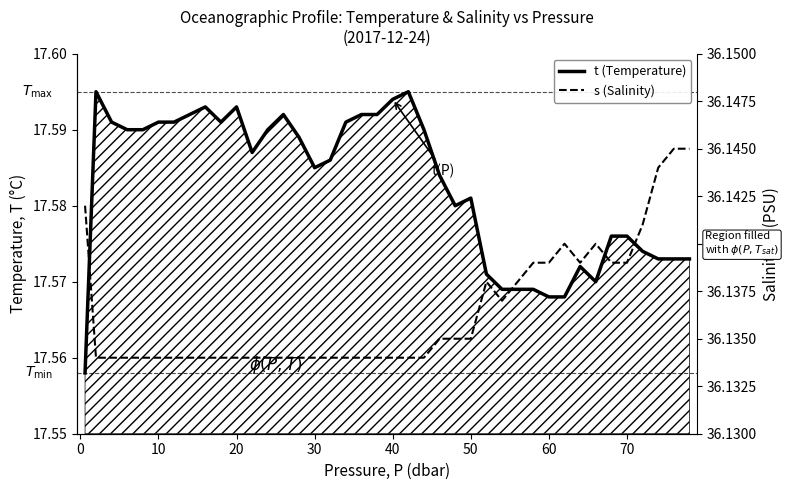

What is the approximate value of s (Salinity) at 20?

36.1